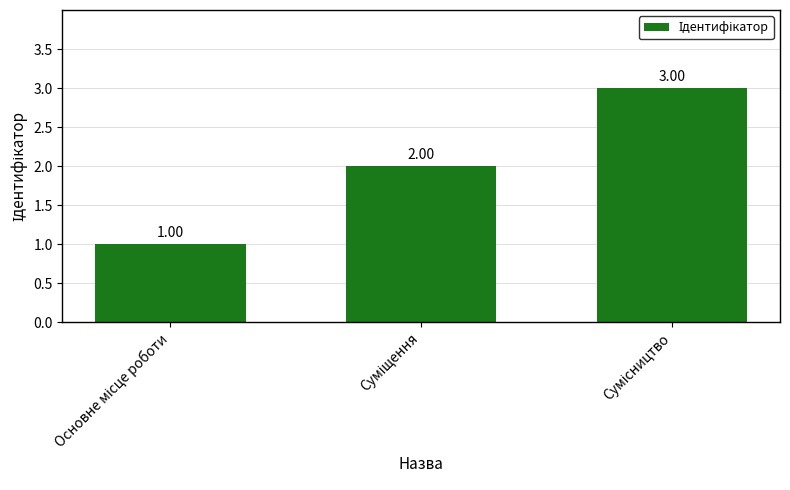

What is the sum of all values?

6